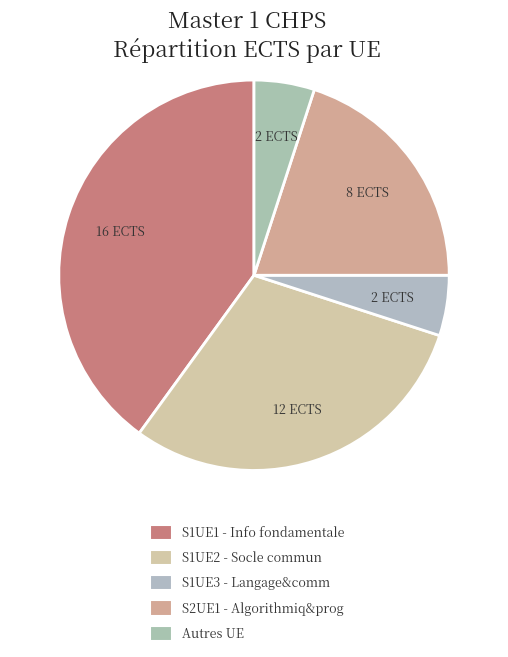

True or false: S1UE2 - Socle commun accounts for 43% of the total.

False